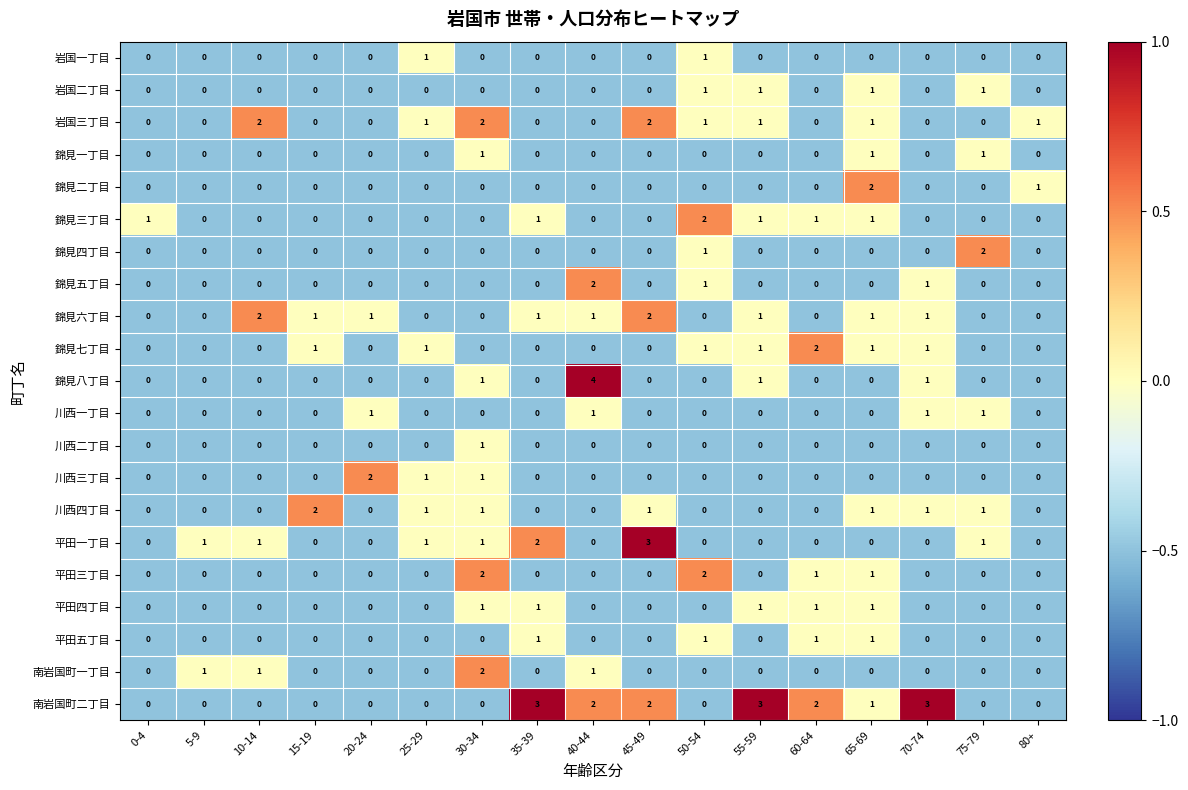

Is it true that 南岩国町二丁目 equals 1 at 50-54?

False